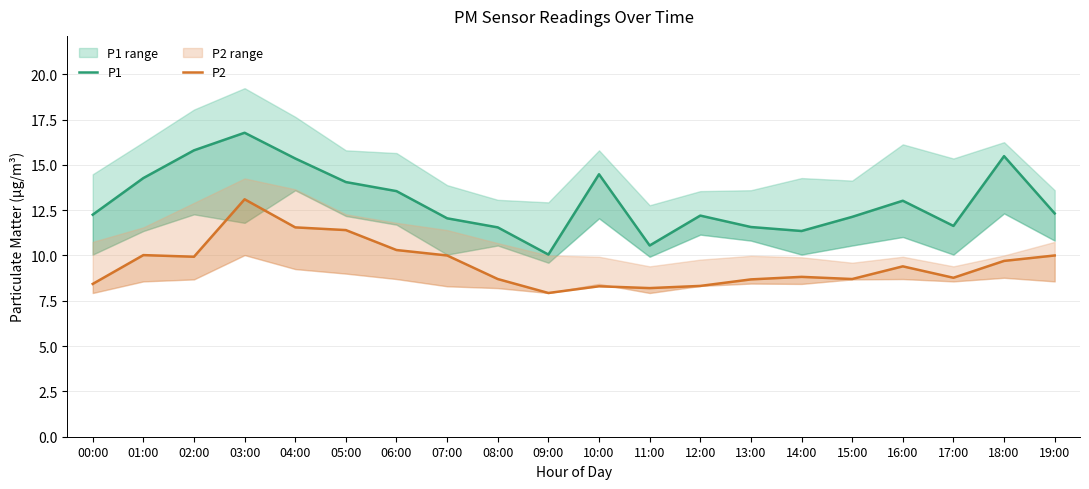

Reading left to right, what are all the values shown in this chart?

P1: 00:00=12.2	01:00=14.3	02:00=15.8	03:00=16.8	04:00=15.3	05:00=14.1	06:00=13.6	07:00=12.1	08:00=11.6	09:00=10.1	10:00=14.5	11:00=10.6	12:00=12.2	13:00=11.6	14:00=11.3	15:00=12.1	16:00=13.0	17:00=11.6	18:00=15.5	19:00=12.3
P2: 00:00=8.4	01:00=10.0	02:00=9.9	03:00=13.1	04:00=11.6	05:00=11.4	06:00=10.3	07:00=10.0	08:00=8.7	09:00=7.9	10:00=8.3	11:00=8.2	12:00=8.3	13:00=8.7	14:00=8.8	15:00=8.7	16:00=9.4	17:00=8.8	18:00=9.7	19:00=10.0